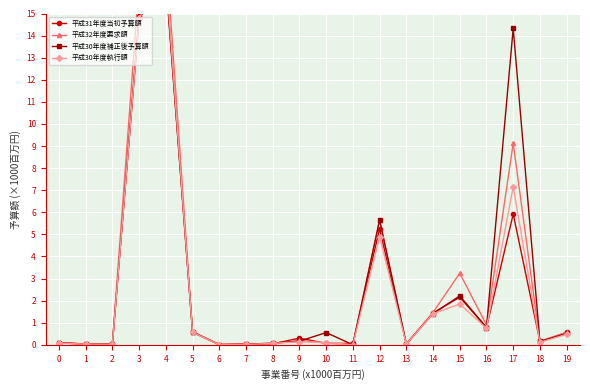

Reading left to right, what are all the values shown in this chart?

平成31年度当初予算額: 0=0.1	1=0.0	2=0.1	3=14.9	4=16.6	5=0.6	6=0.0	7=0.0	8=0.0	9=0.3	10=0.1	11=0.1	12=5.3	13=0.0	14=1.4	15=2.2	16=0.8	17=5.9	18=0.1	19=0.6
平成32年度要求額: 0=0.1	1=0.0	2=0.1	3=16.4	4=17.9	5=0.6	6=0.0	7=0.1	8=0.0	9=0.2	10=0.1	11=0.0	12=5.6	13=0.0	14=1.5	15=3.2	16=0.9	17=9.1	18=0.2	19=0.6
平成30年度補正後予算額: 0=0.1	1=0.0	2=0.1	3=14.8	4=16.5	5=0.6	6=0.0	7=0.0	8=0.1	9=0.2	10=0.6	11=0.0	12=5.6	13=0.0	14=1.4	15=2.2	16=0.8	17=14.3	18=0.1	19=0.5
平成30年度執行額: 0=0.1	1=0.0	2=0.0	3=14.8	4=16.8	5=0.6	6=0.0	7=0.0	8=0.1	9=0.1	10=0.1	11=0.0	12=4.9	13=0.0	14=1.4	15=1.8	16=0.7	17=7.2	18=0.1	19=0.5